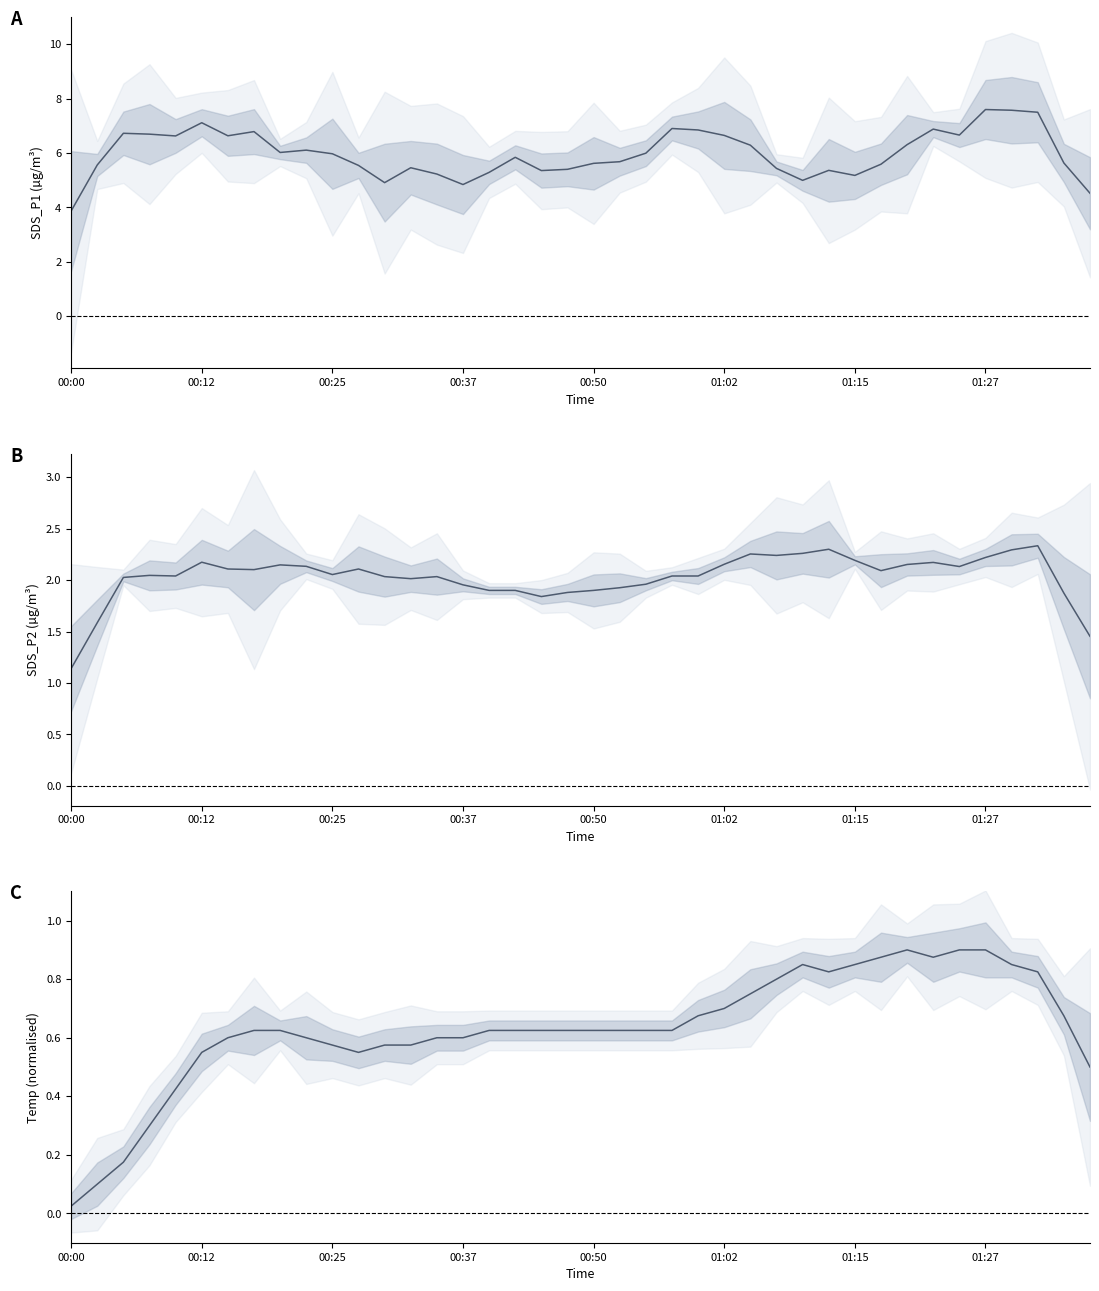

How many values in the SDS_P2 series are below 2?

12